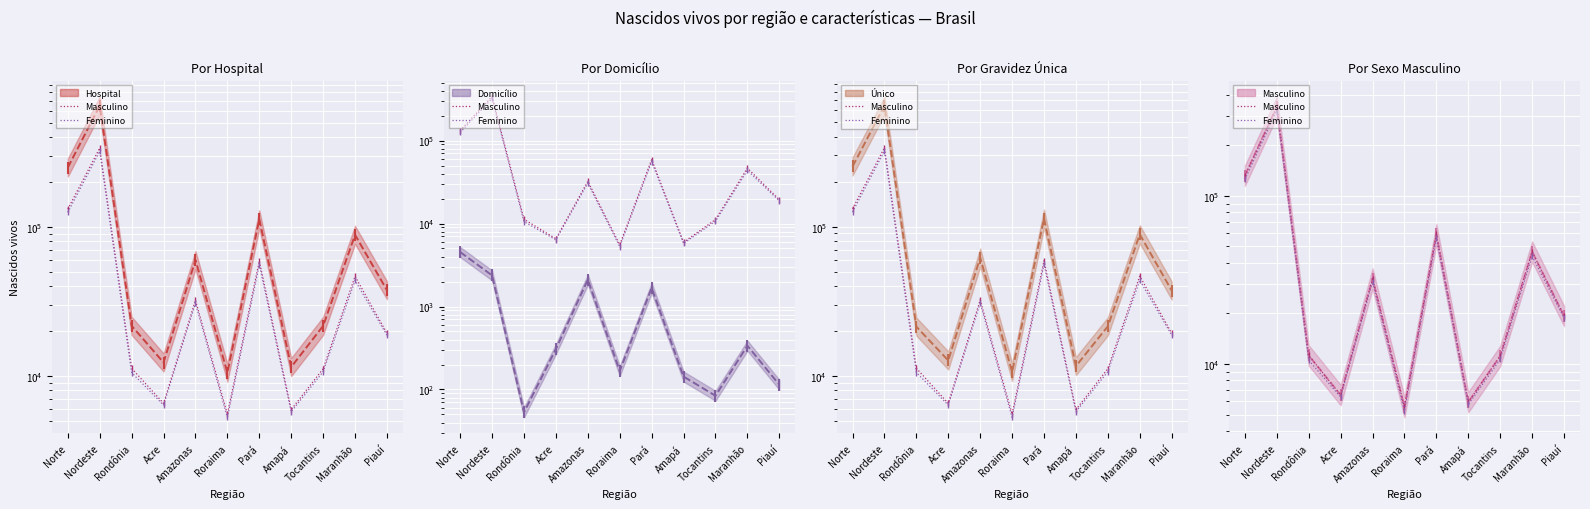

What are all the series names shown in the legend?

Hospital, Masculino, Feminino, Domicílio, Único